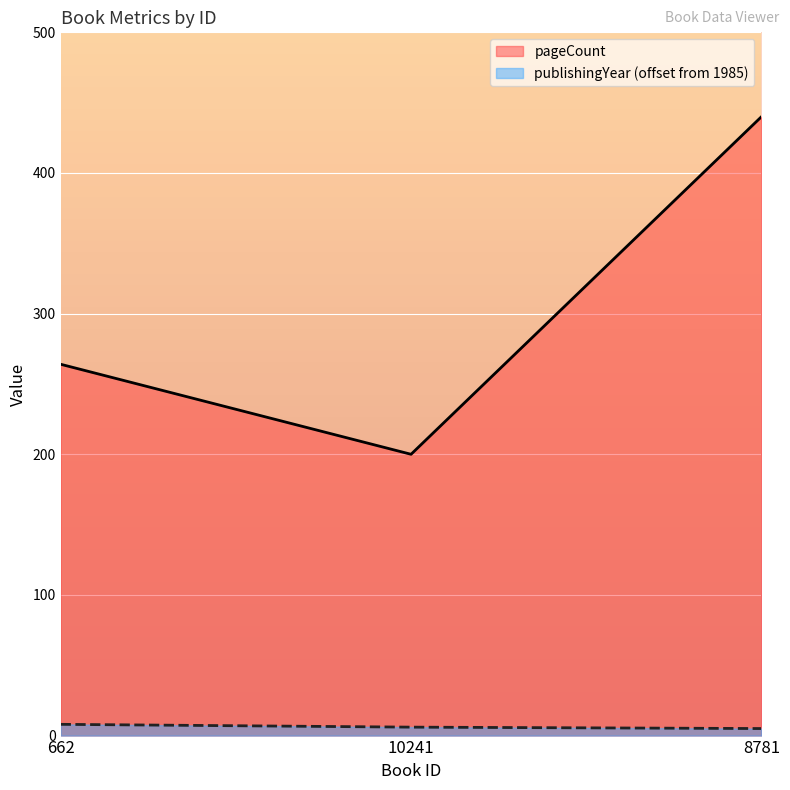

At how many categories does at least one series exceed 168?

3